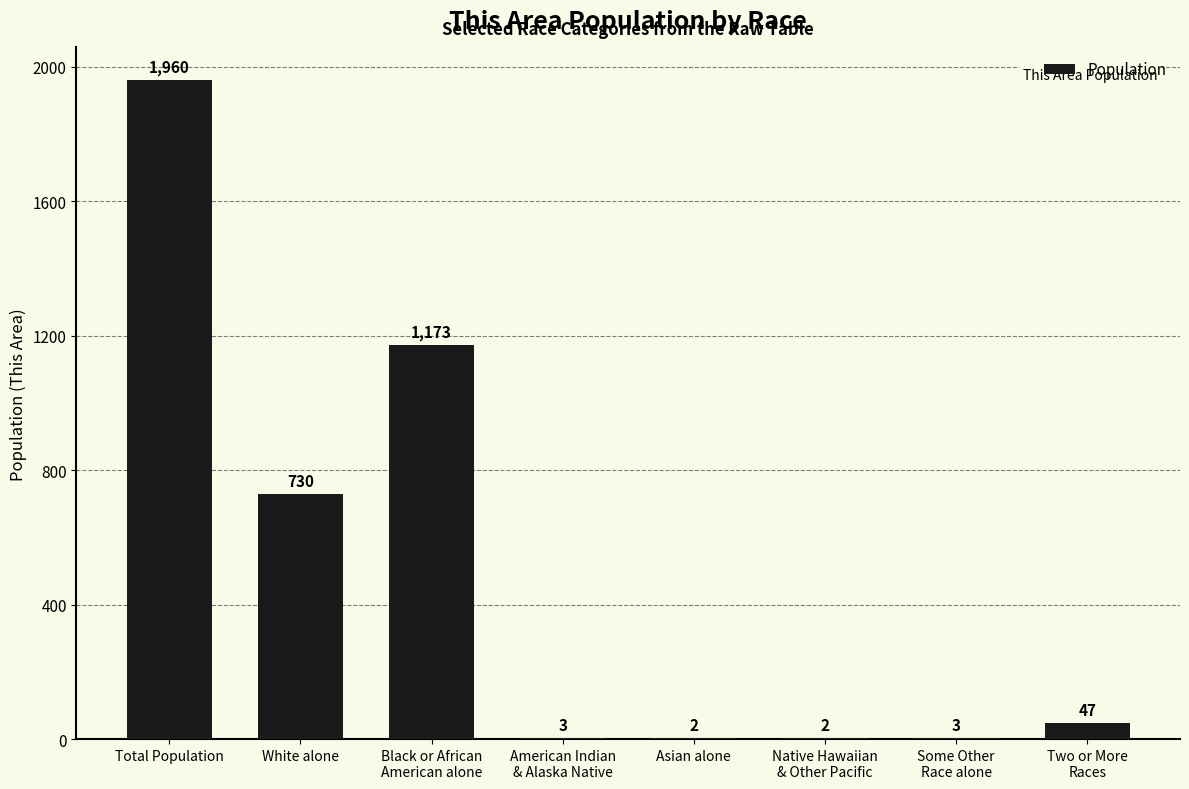

Which label corresponds to the largest value in the chart?

Total Population